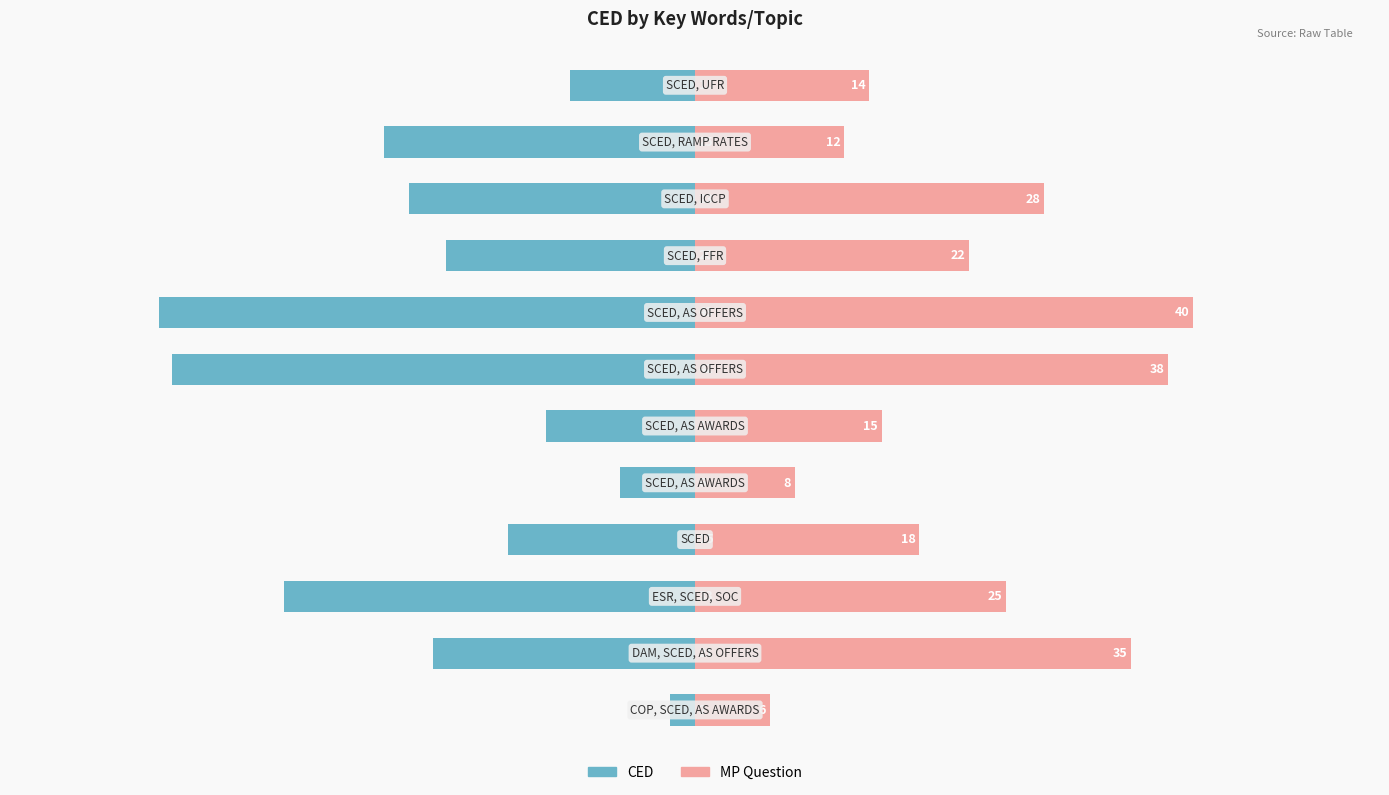

Which series has the largest total across all categories?

MP Question